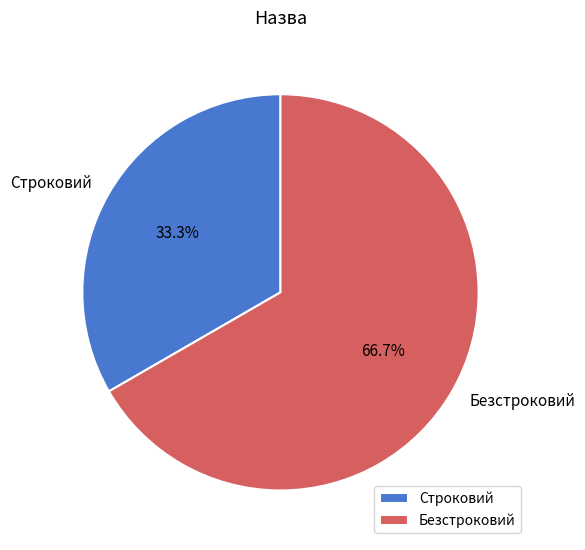

How much of the chart is everything except Строковий?

66.7%